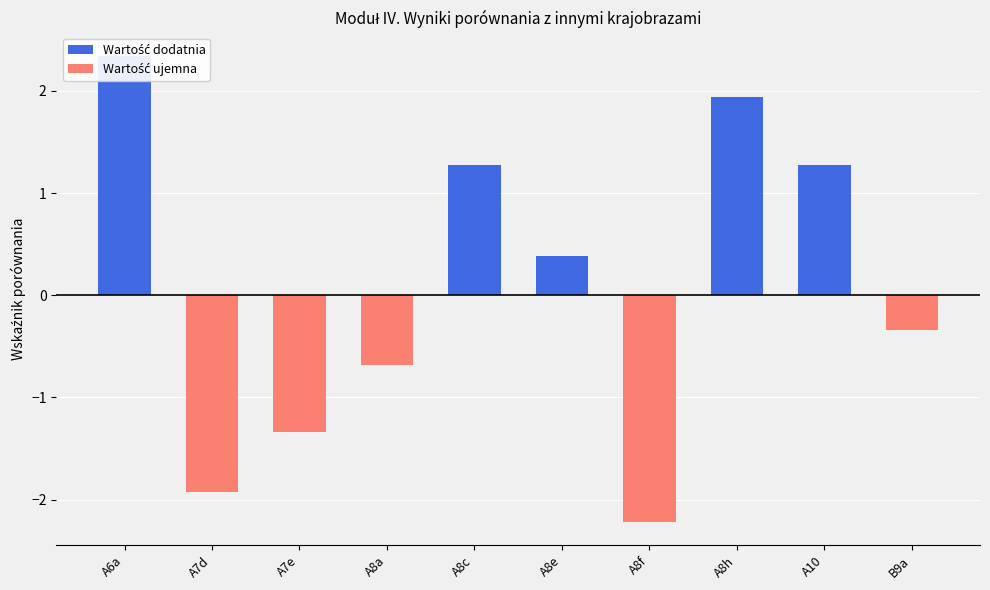

What is the difference between the maximum and minimum values?

4.6